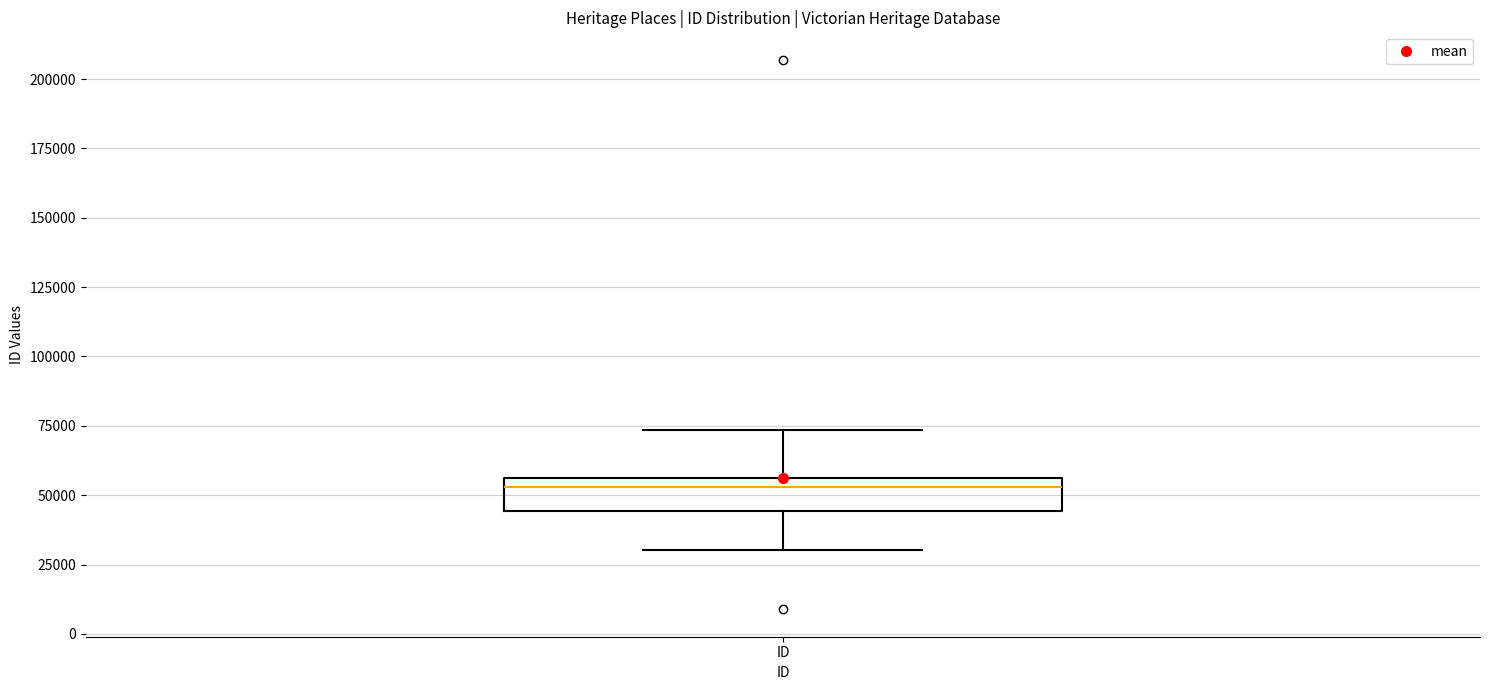

Transcribe this box plot: give where the median line is, the range the box spans, and where the two whiskers end, as read against the y-axis. The values are not printed on the chart, so give them approximately, as read against the axis.

median 55000 (just below the box's upper edge), box 45000 to 55000, whiskers 30000 to 75000